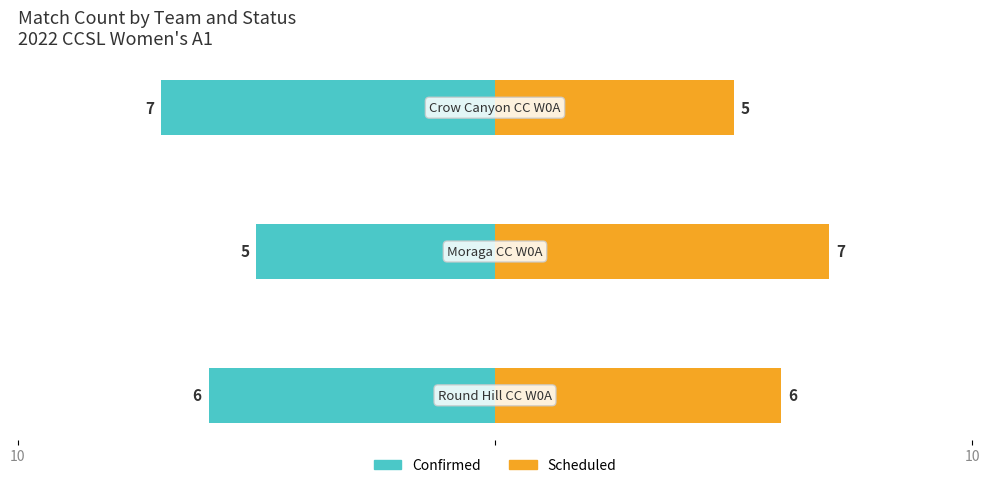

Which has a higher value, 10 or 10?

10